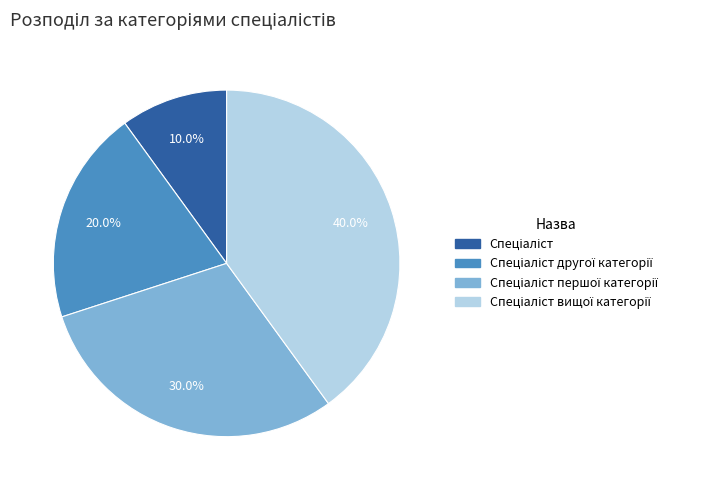

Is there a majority slice in this chart?

No